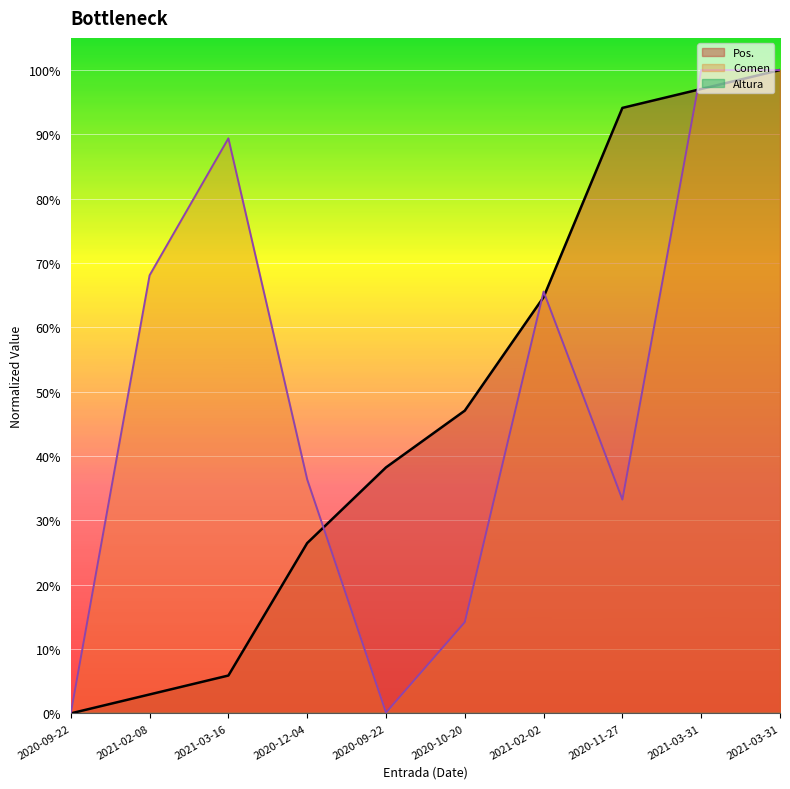

How many lines are shown in the chart?

2